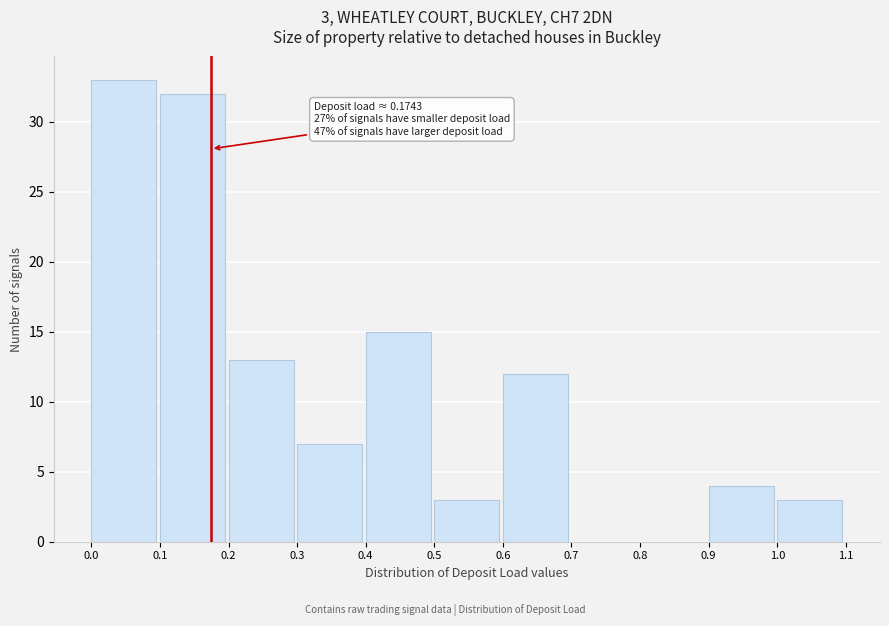

Which range on the x-axis has the tallest bar?

0.0 to 0.1